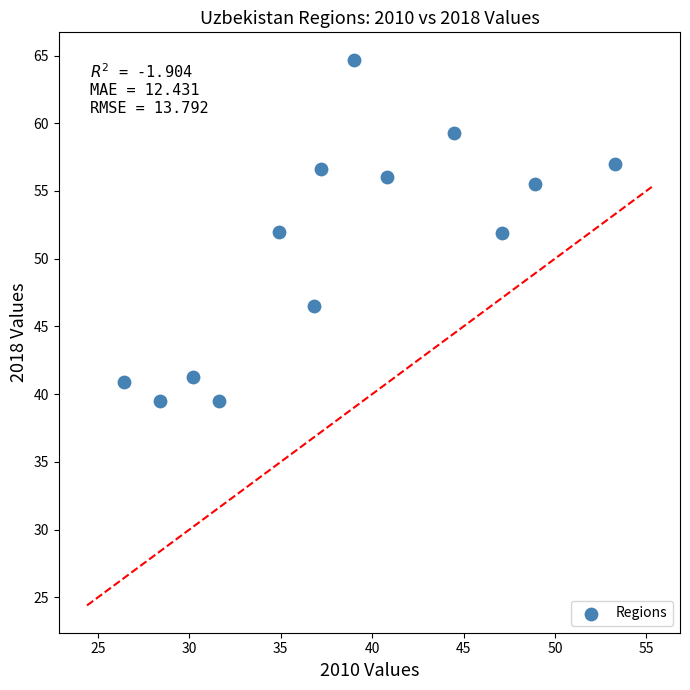

What is the range of Y values (max minus min)?

25.2